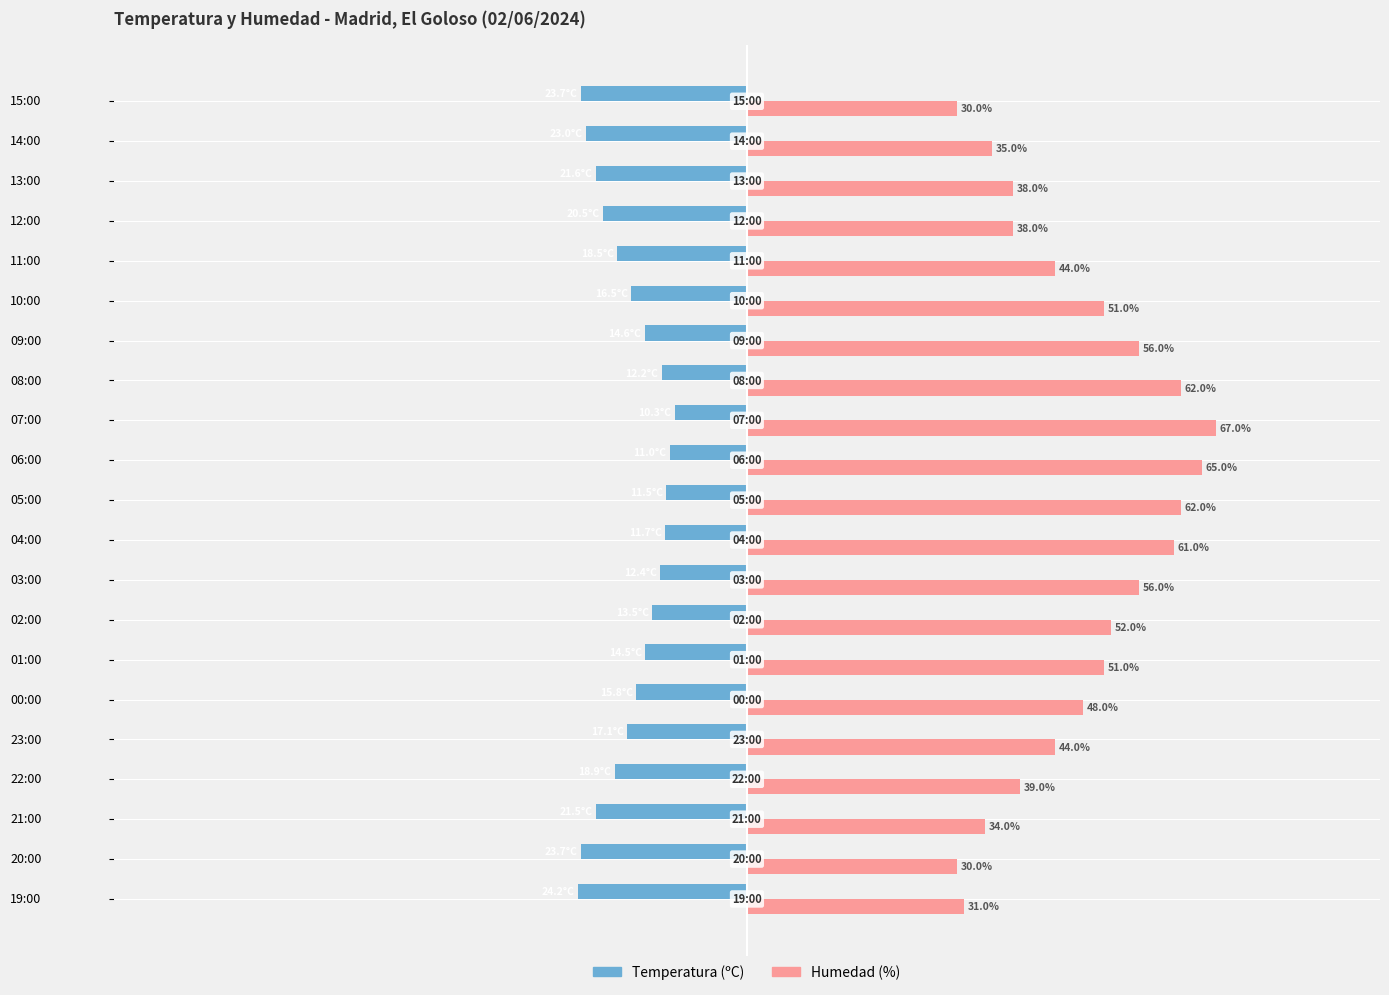

List the series in order of their peak value, lowest first.

Temperatura (ºC), Humedad (%)